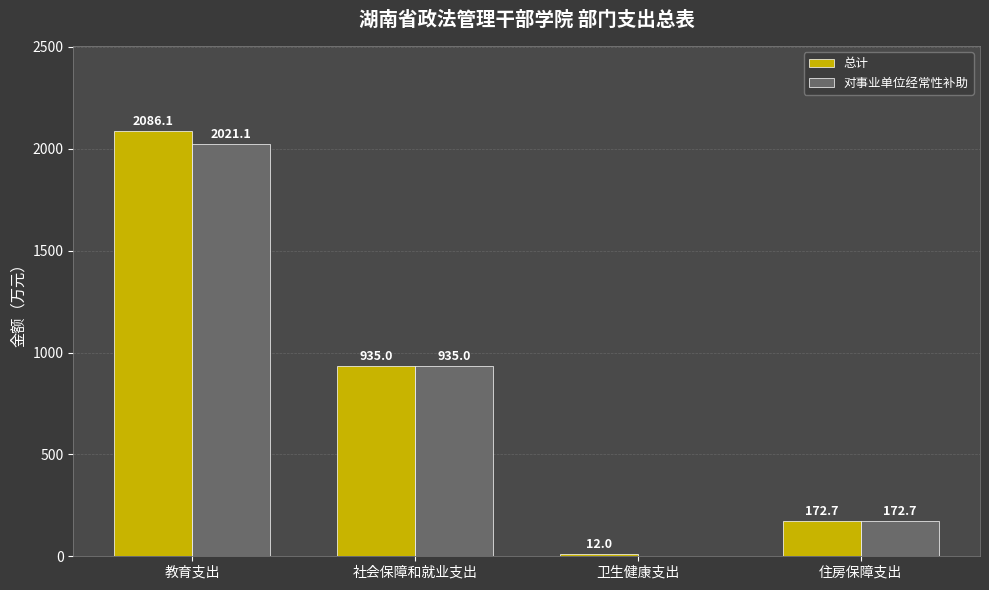

Which series has the widest spread of values?

总计